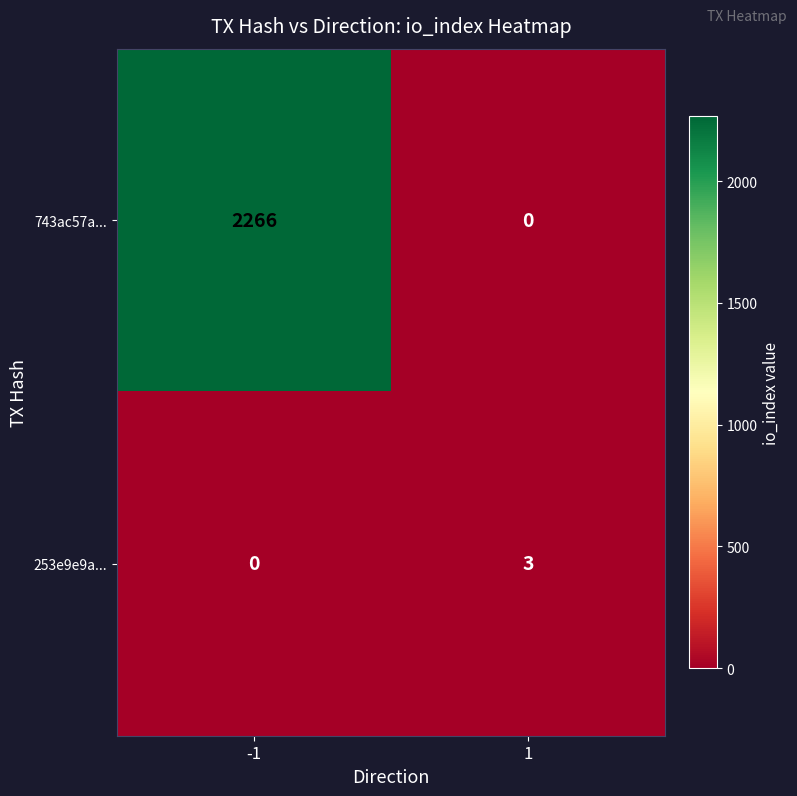

What is the total value across all series at 1?

3